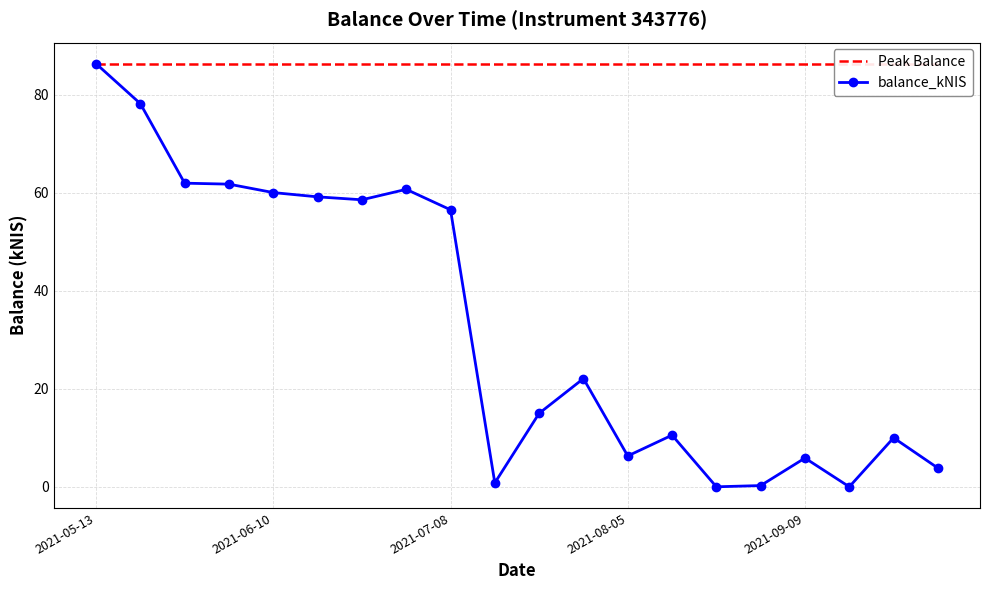

What is the lowest value of the Peak Balance series?

86.3